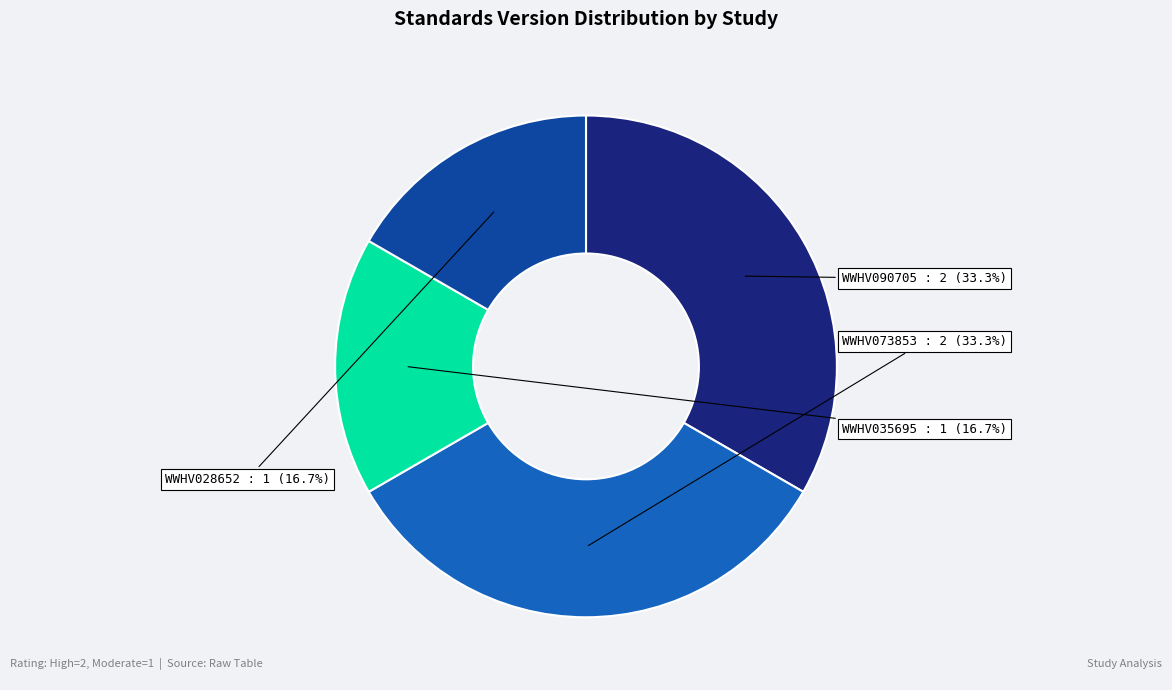

True or false: WWHV090705 accounts for 33% of the total.

True